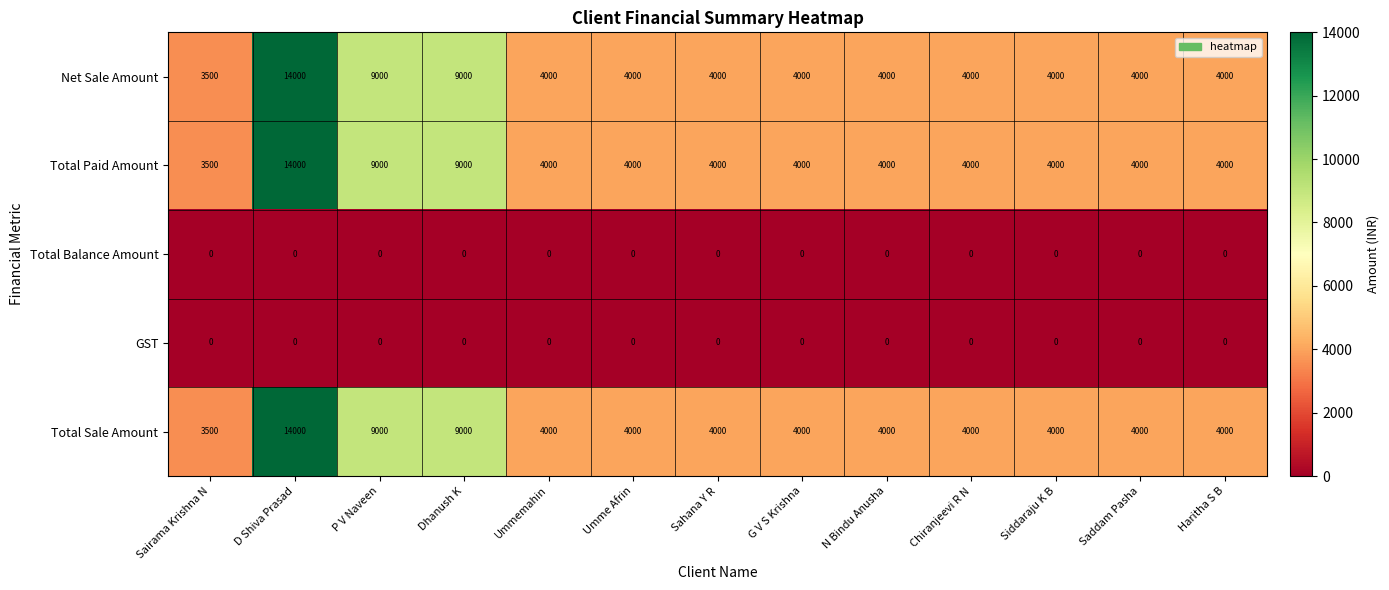

How many data points in Net Sale Amount are less than 4000?

1